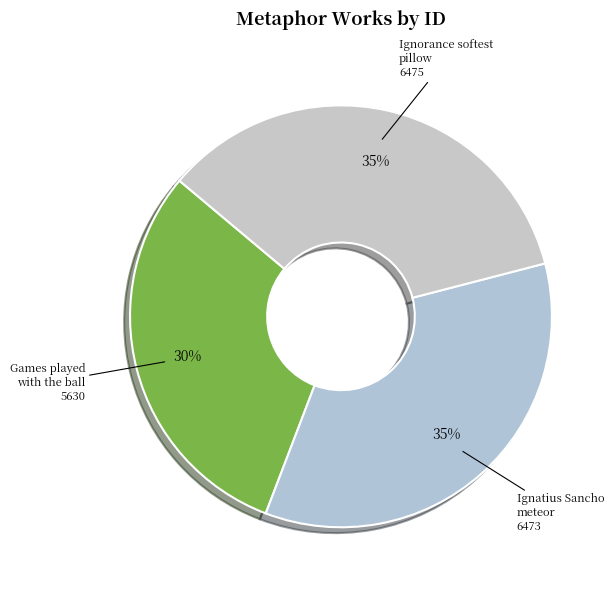

Between Games played with the ball and Ignorance softest pillow, which is larger?

Ignorance softest pillow